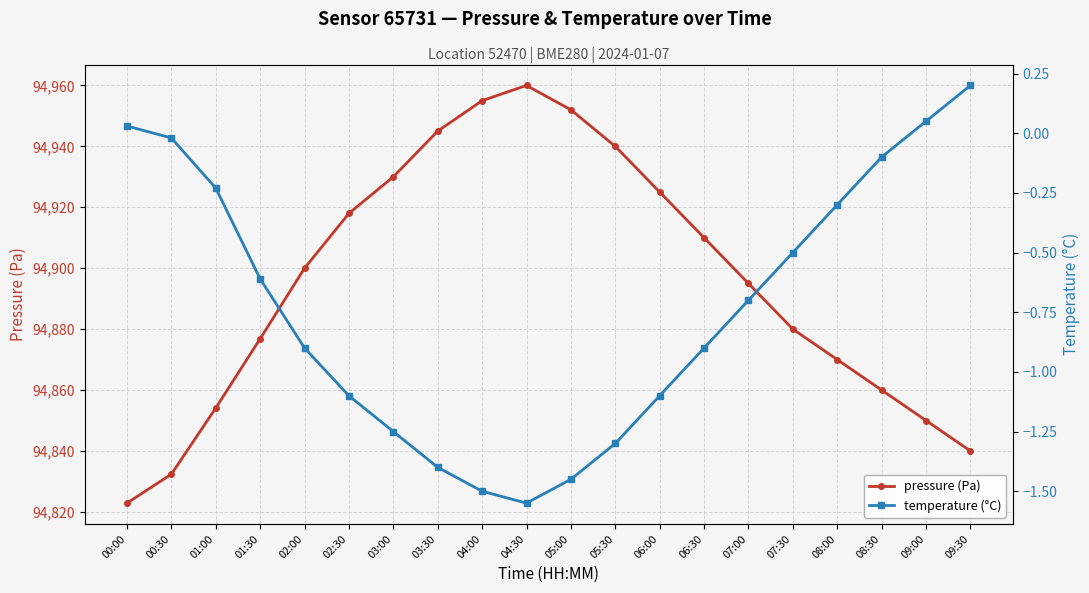

What are all the series names shown in the legend?

pressure (Pa), temperature (°C)